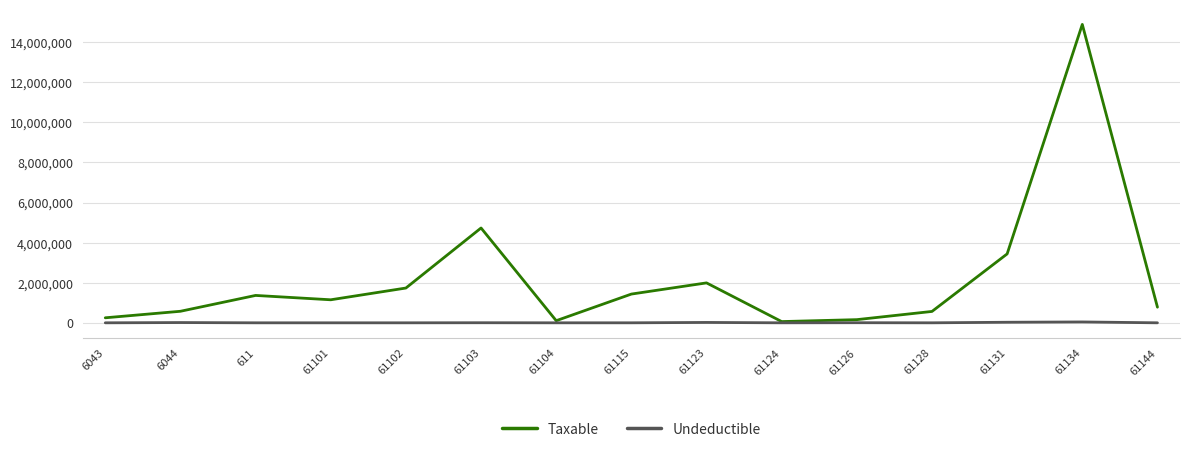

What is the difference between the Taxable values at 61123 and 61131?

1446126.3